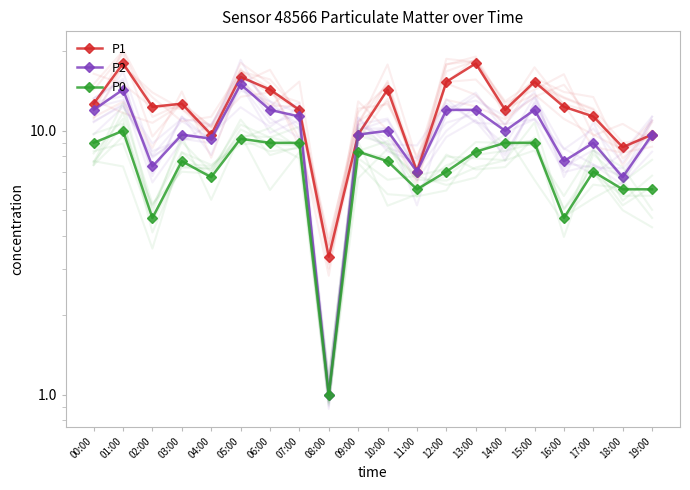

Where is P0 nearest to the value 5?

02:00